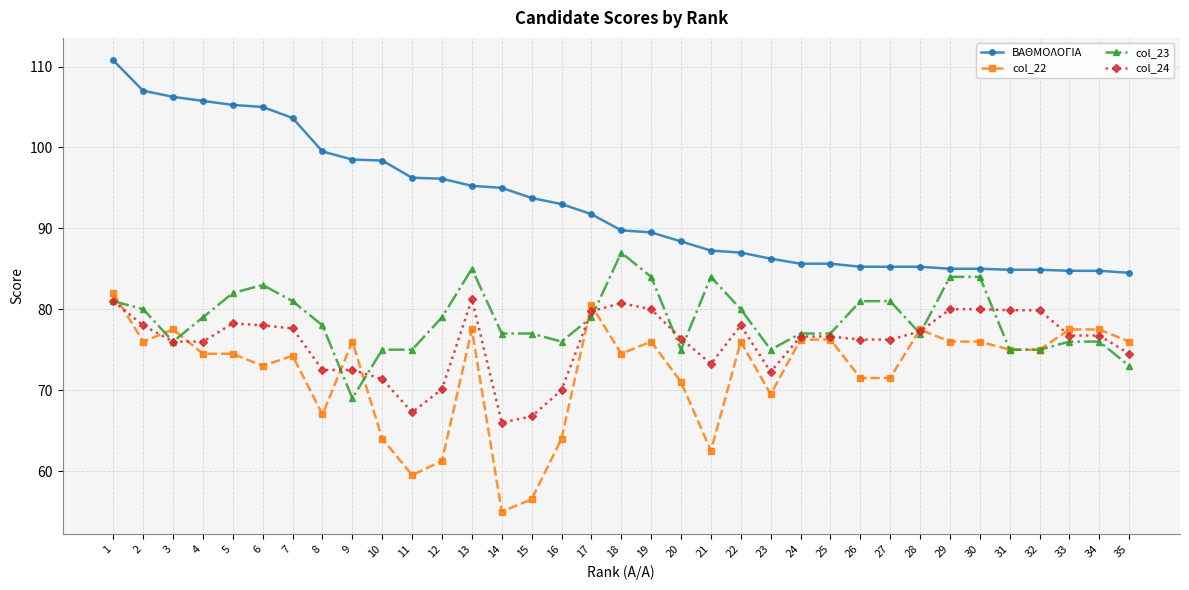

Which series has the widest spread of values?

col_22